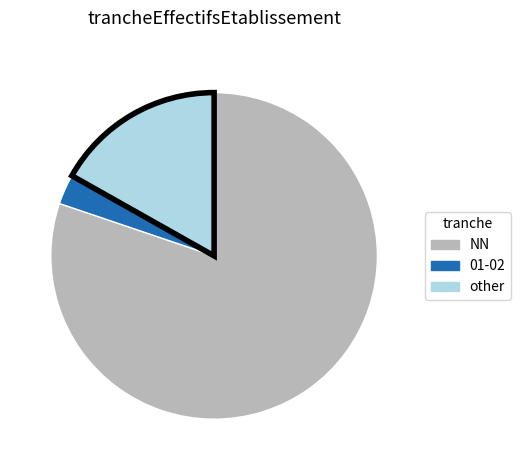

Does NN account for over 50% of the chart?

Yes